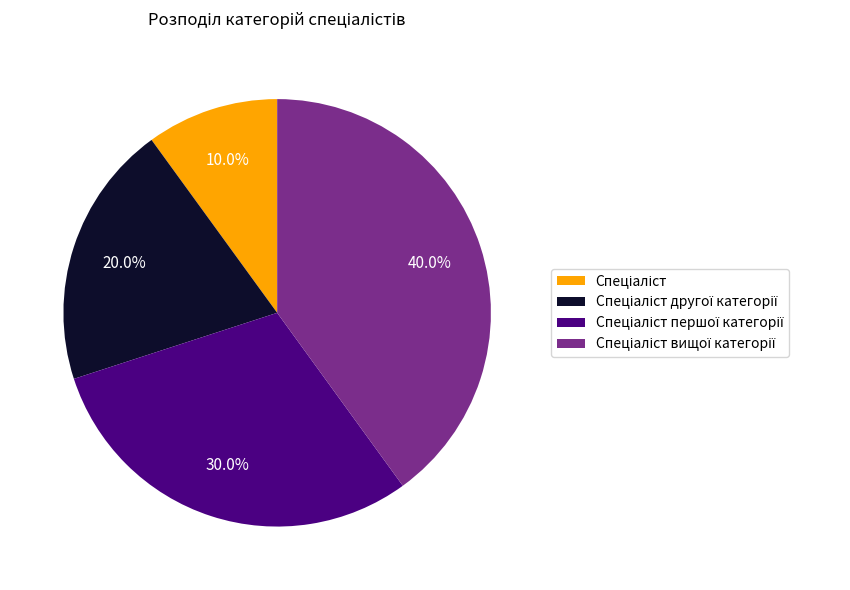

True or false: Спеціаліст першої категорії accounts for 41% of the total.

False